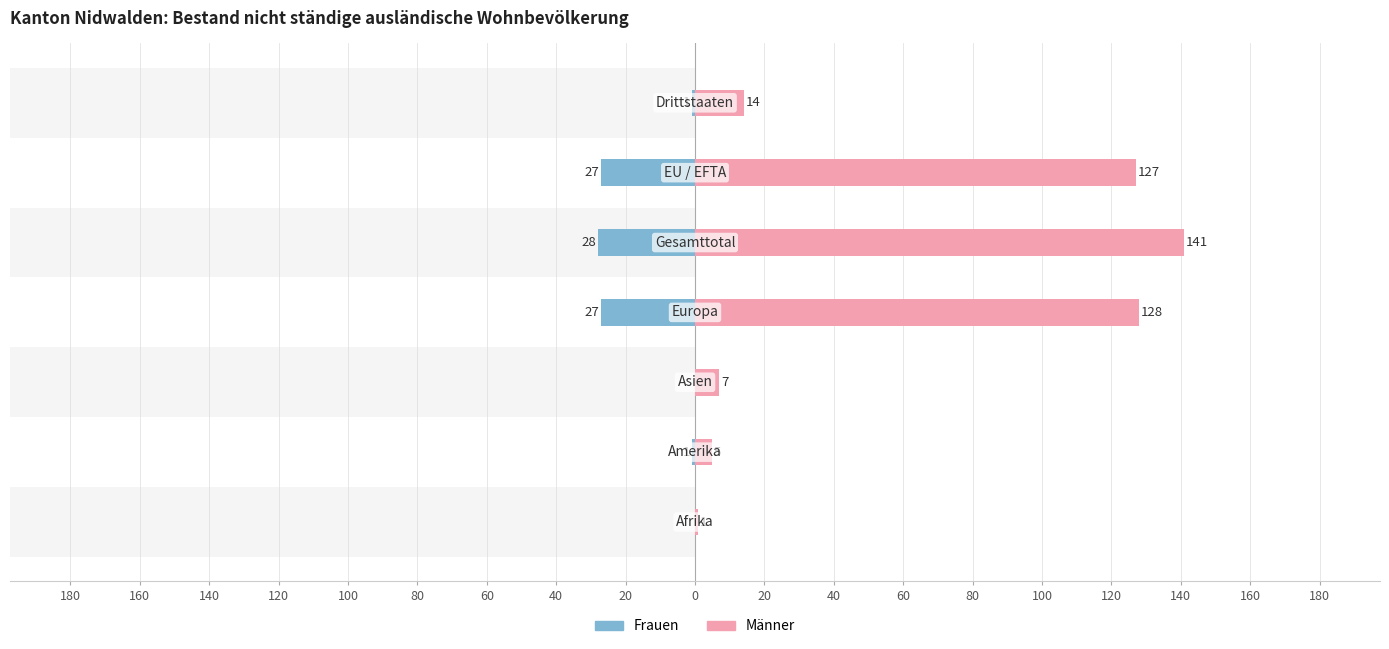

At how many categories does at least one series exceed 35?

3